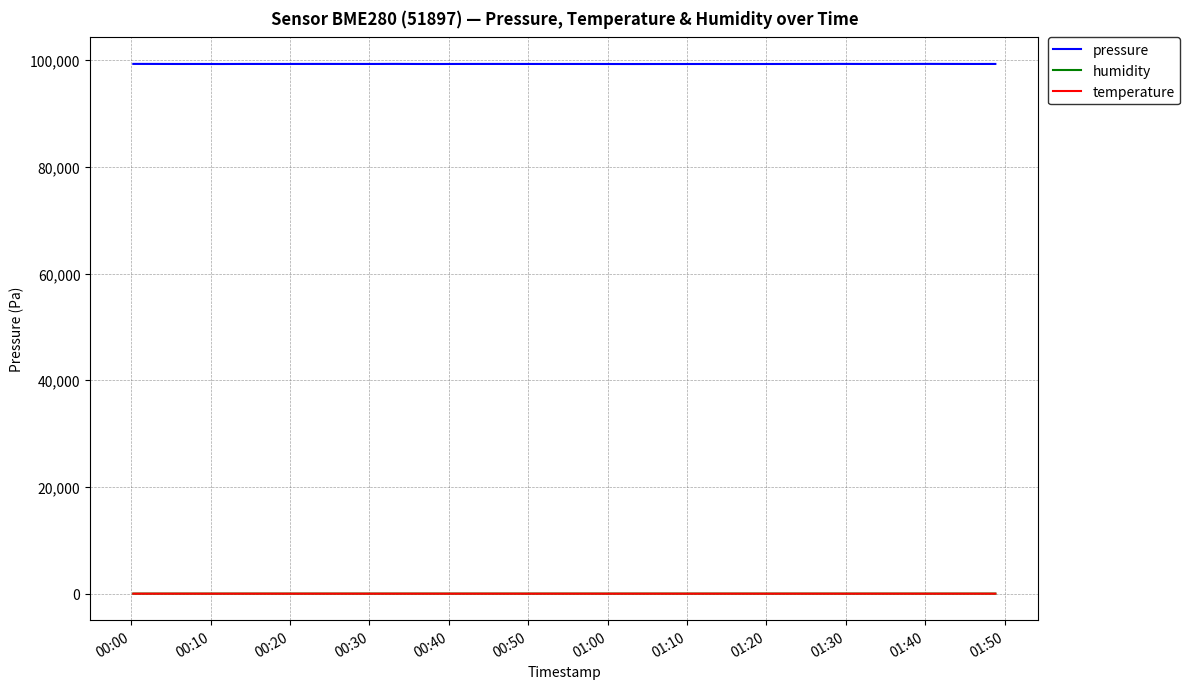

True or false: humidity and pressure cross at least once.

False